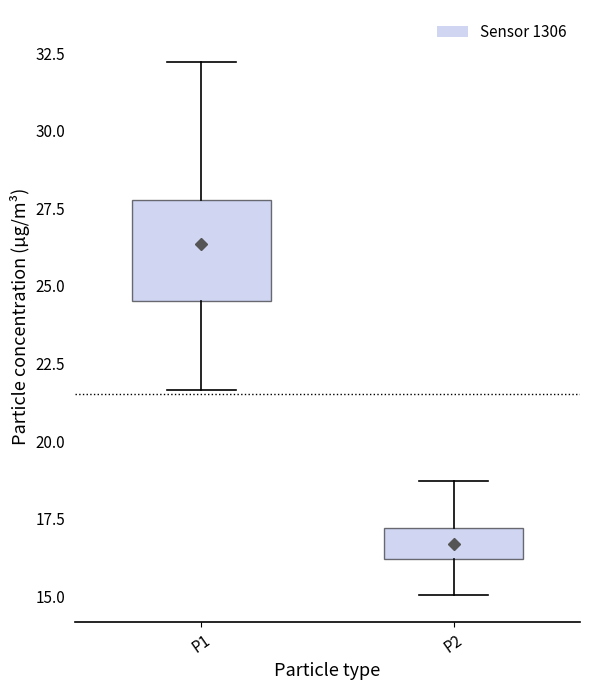

Reading left to right, read every box against the y-axis: the position of its median line, the range the box covers, and the ends of its whiskers. The values are not printed on the chart, so give them approximately, as read against the axis.

P1: median 26.5, box 24.5 to 28.0, whiskers 21.5 to 32.0
P2: median 16.5, box 16.0 to 17.0, whiskers 15.0 to 18.5